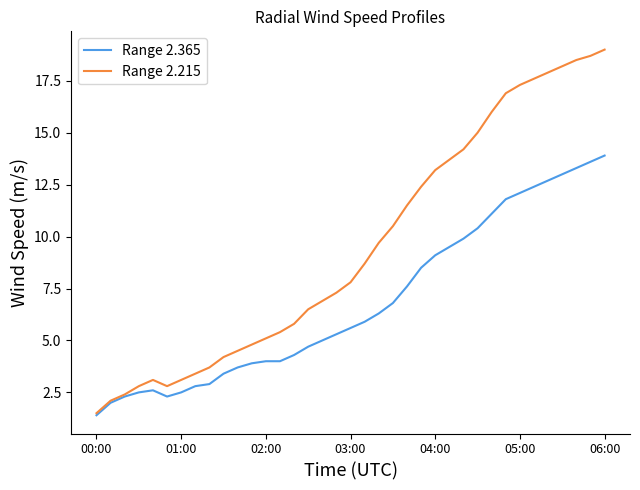

Does the chart display data point markers on the line(s)?

No